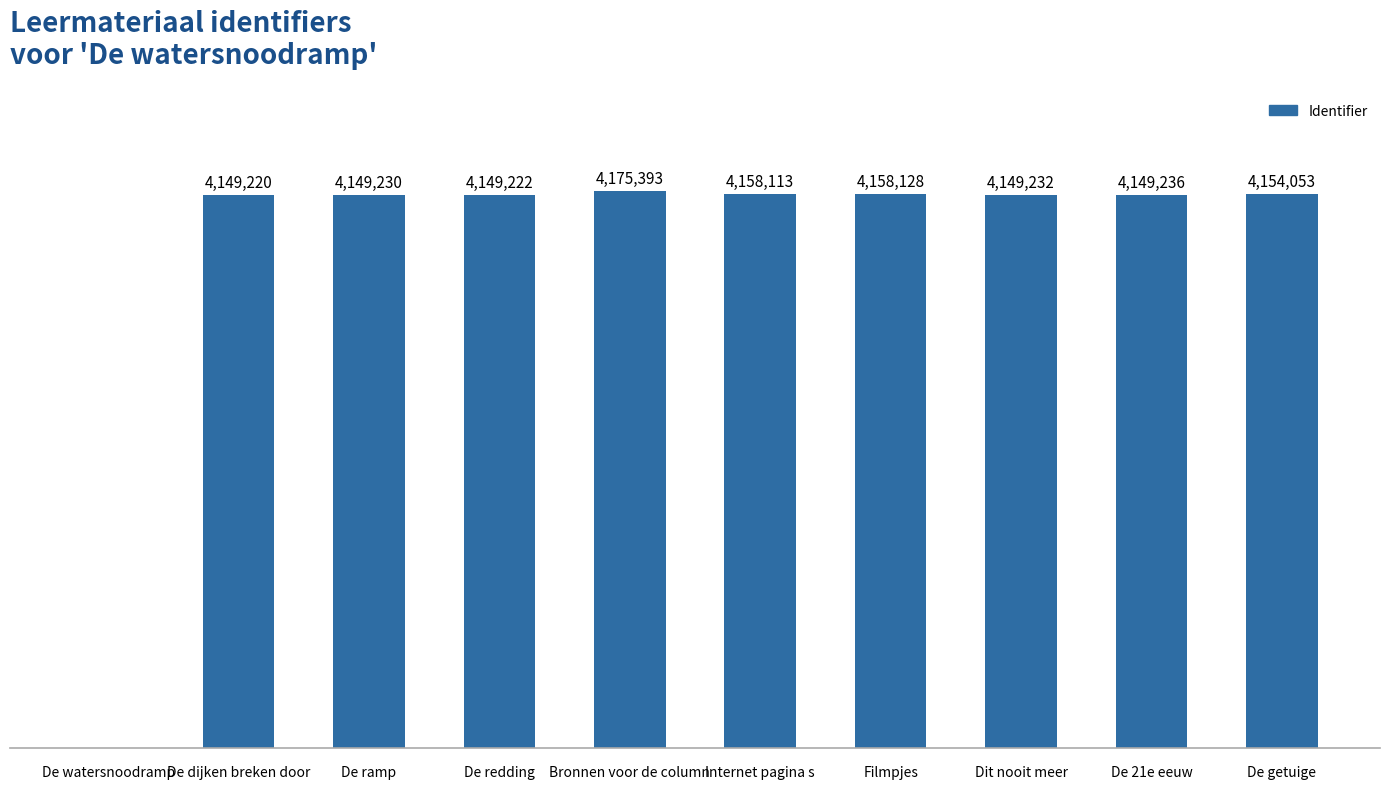

What is the average value?

3739183